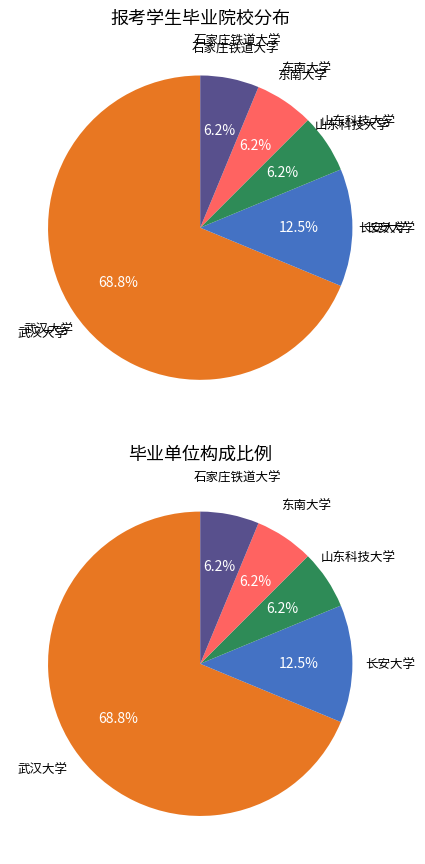

How many slices are in this pie chart?

5